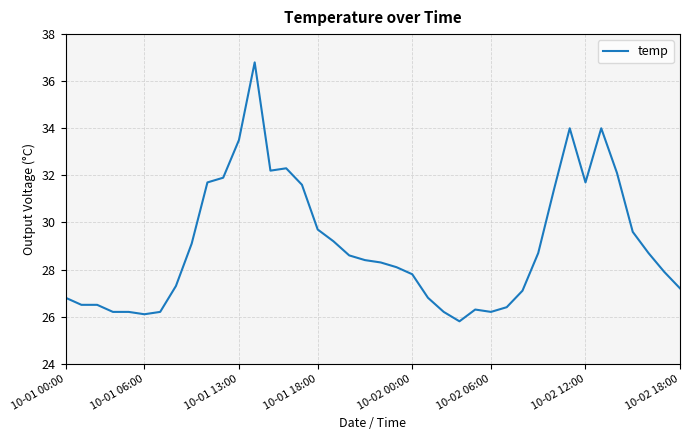

Reading right to left, transcribe all the data shown in this chart.

27.2	27.9	28.7	29.6	32.1	34.0	31.7	34.0	31.4	28.7	27.1	26.4	26.2	26.3	25.8	26.2	26.8	27.8	28.1	28.3	28.4	28.6	29.2	29.7	31.6	32.3	32.2	36.8	33.5	31.9	31.7	29.1	27.3	26.2	26.1	26.2	26.2	26.5	26.5	26.8